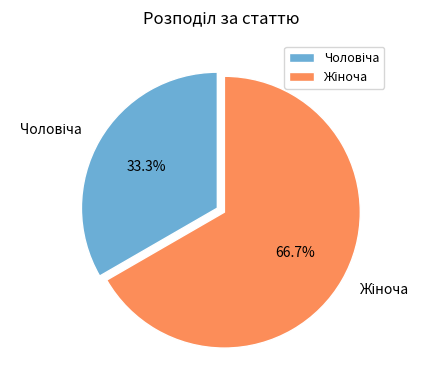

Is there a majority slice in this chart?

Yes